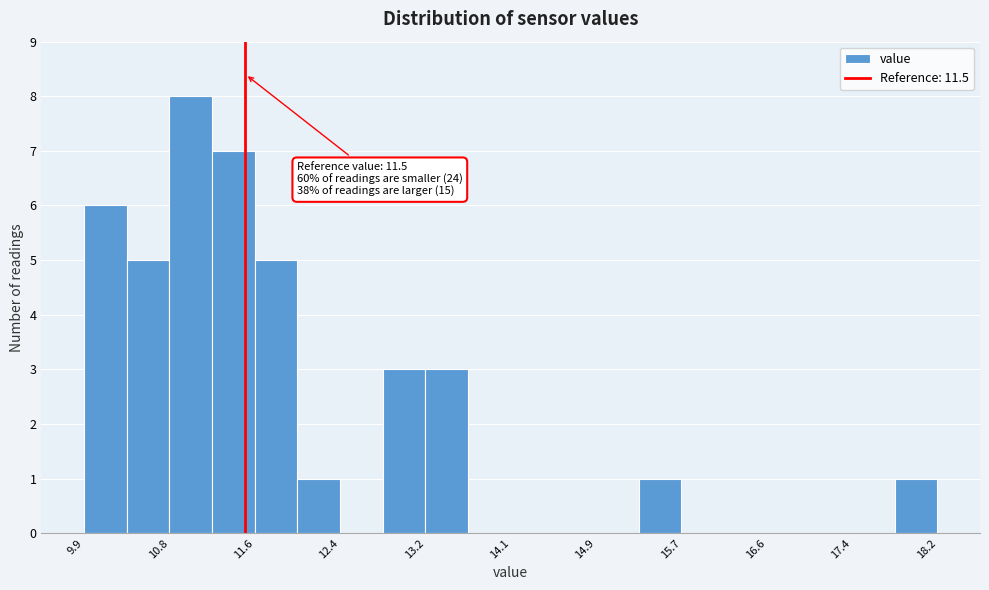

Over which range of the x-axis is the bar tallest?

10.8 to 11.2